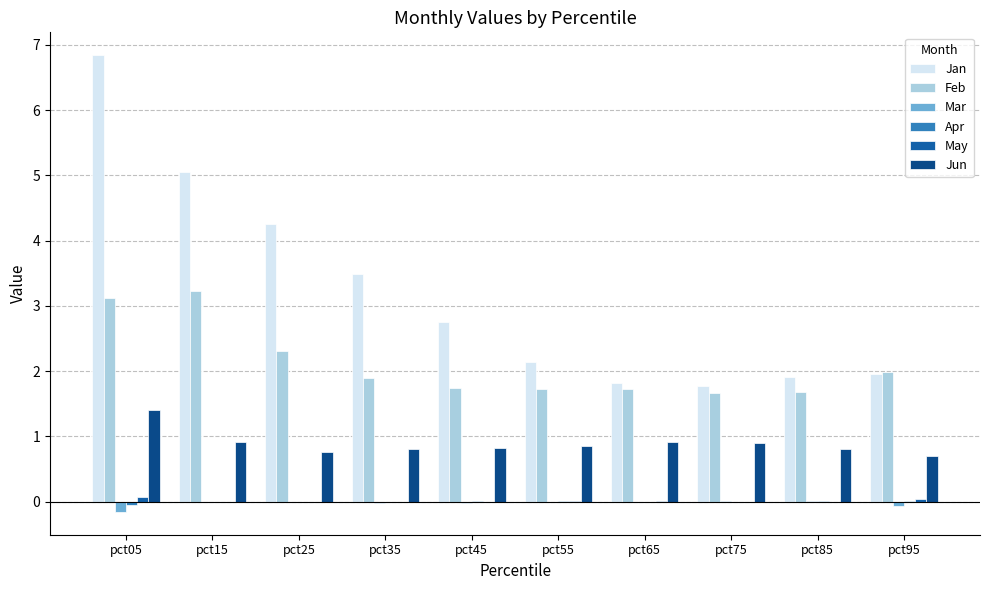

What is the difference between the Jan values at pct25 and pct15?

0.8